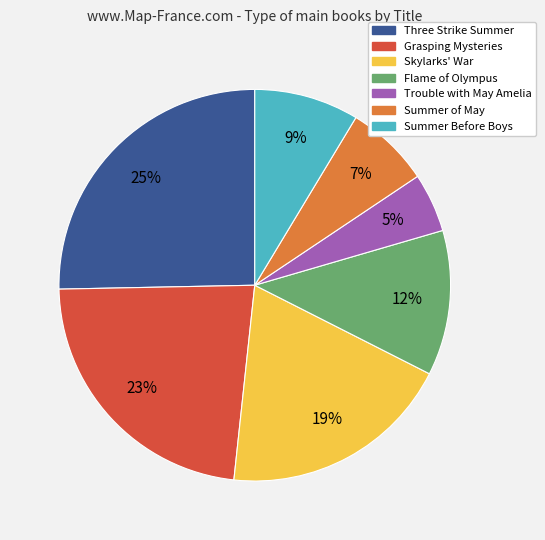

Does any single category account for the majority?

No